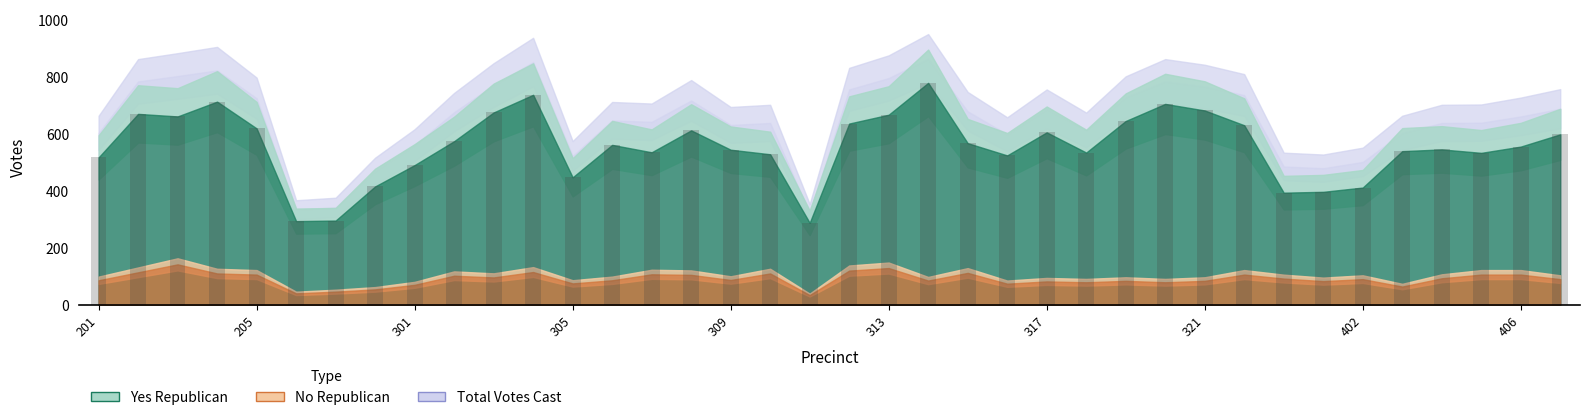

What is the difference between the maximum and minimum values?

492